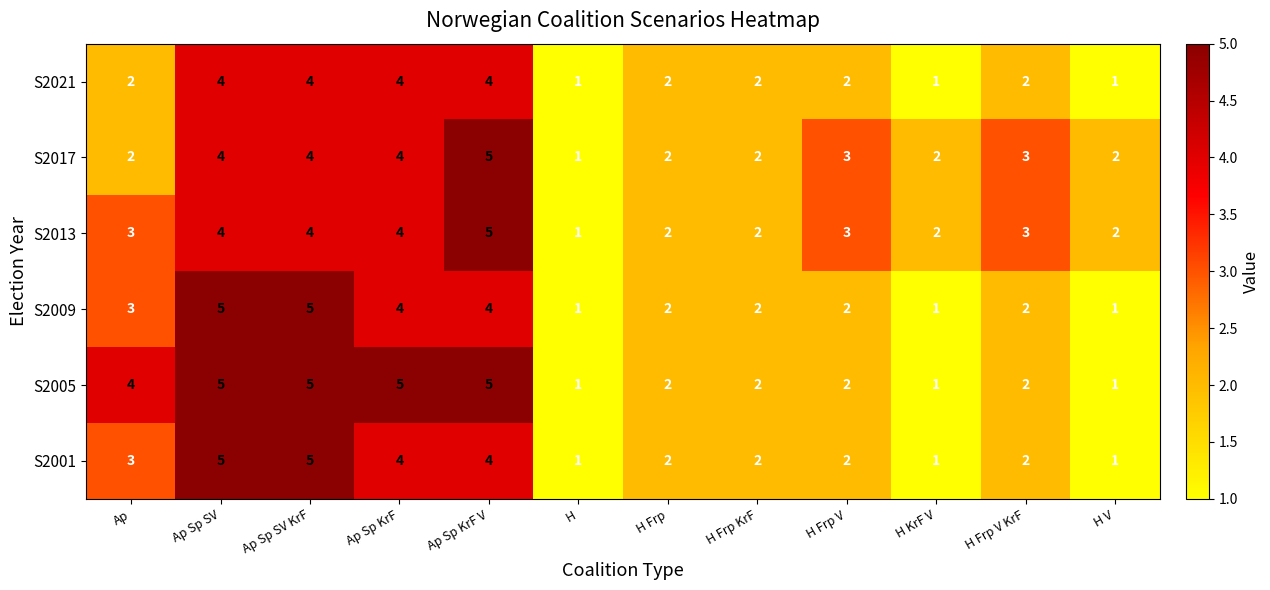

What is the total value across all series at Ap Sp SV?

27